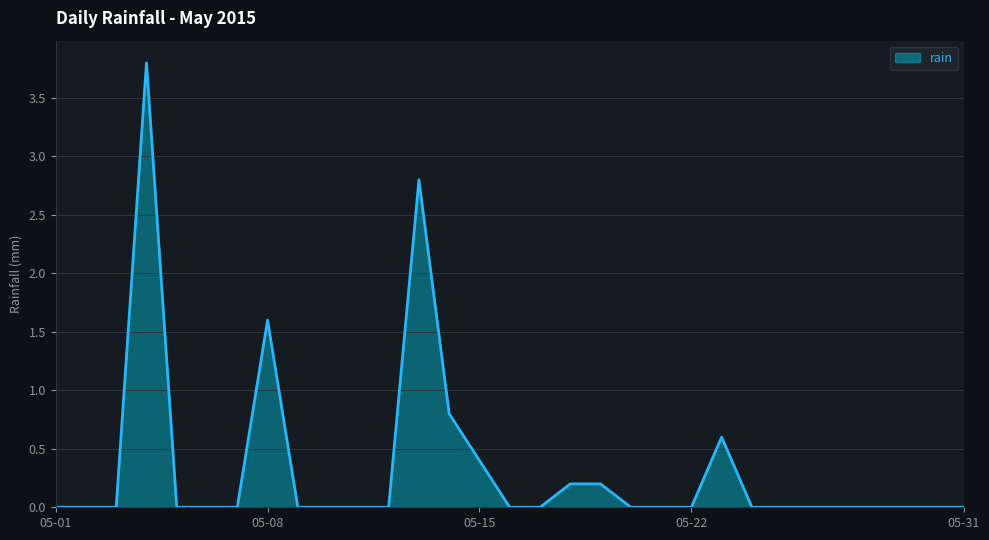

What is the greatest value displayed?

3.8